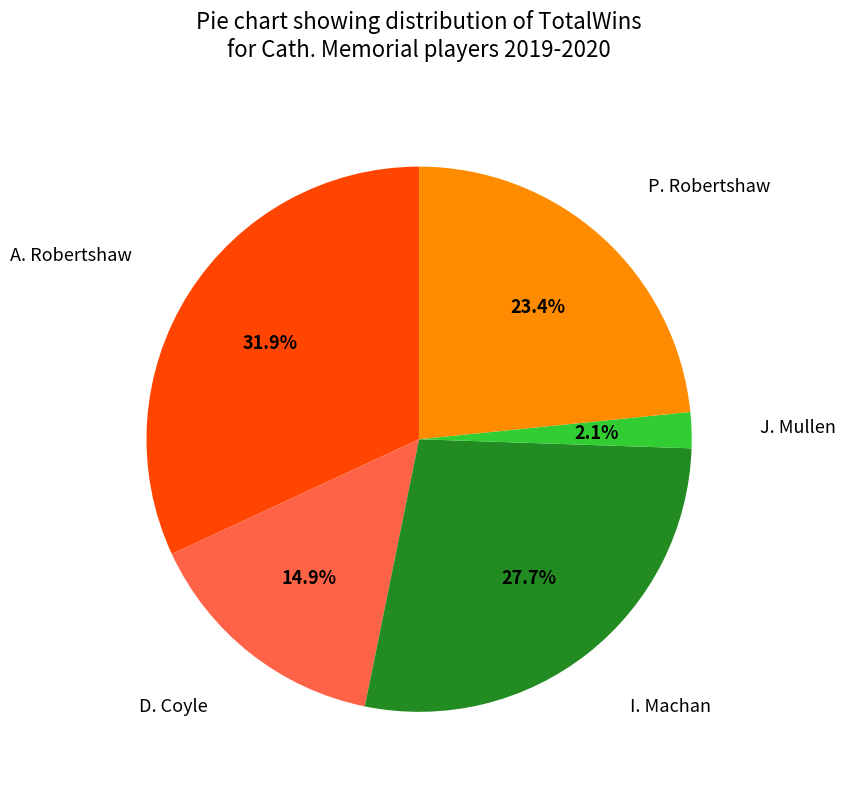

Is it true that P. Robertshaw is 23% of the pie?

True